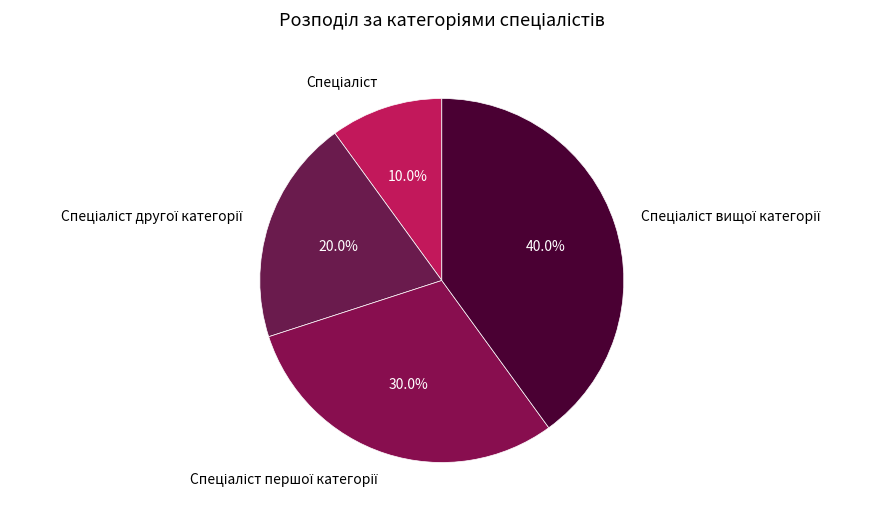

Count the number of slices in the pie.

4